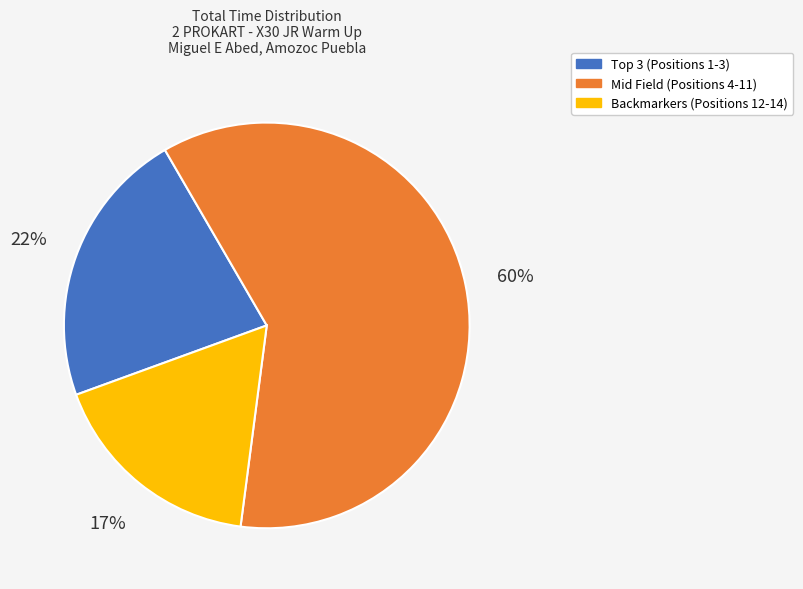

Is the sum of Backmarkers (Positions 12-14) and Mid Field (Positions 4-11) greater than half?

Yes